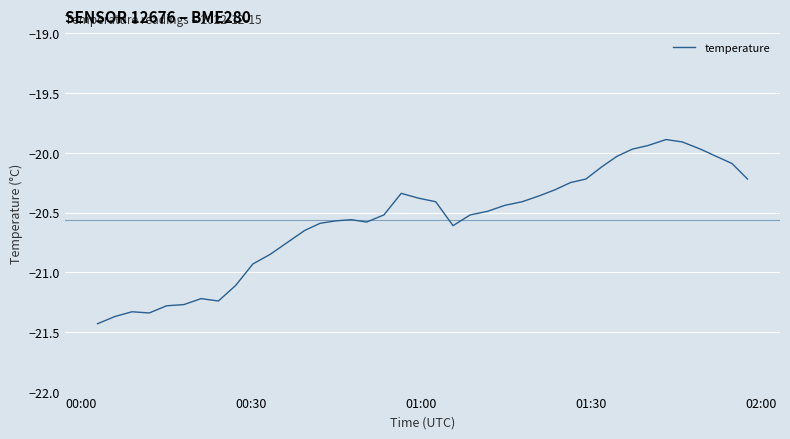

Count the number of values greater than -20.

5